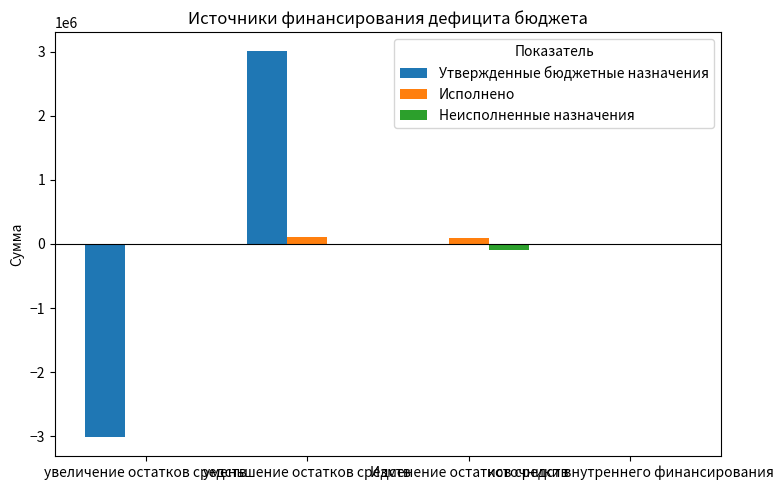

What is the maximum value shown in the chart?

3002900.0